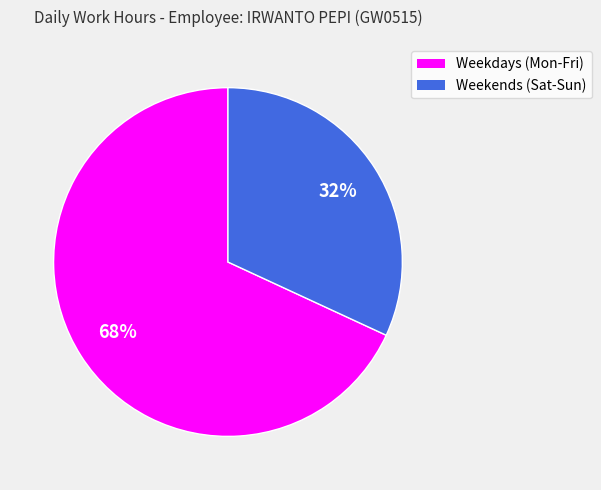

Is there any slice that represents more than half of the pie?

Yes